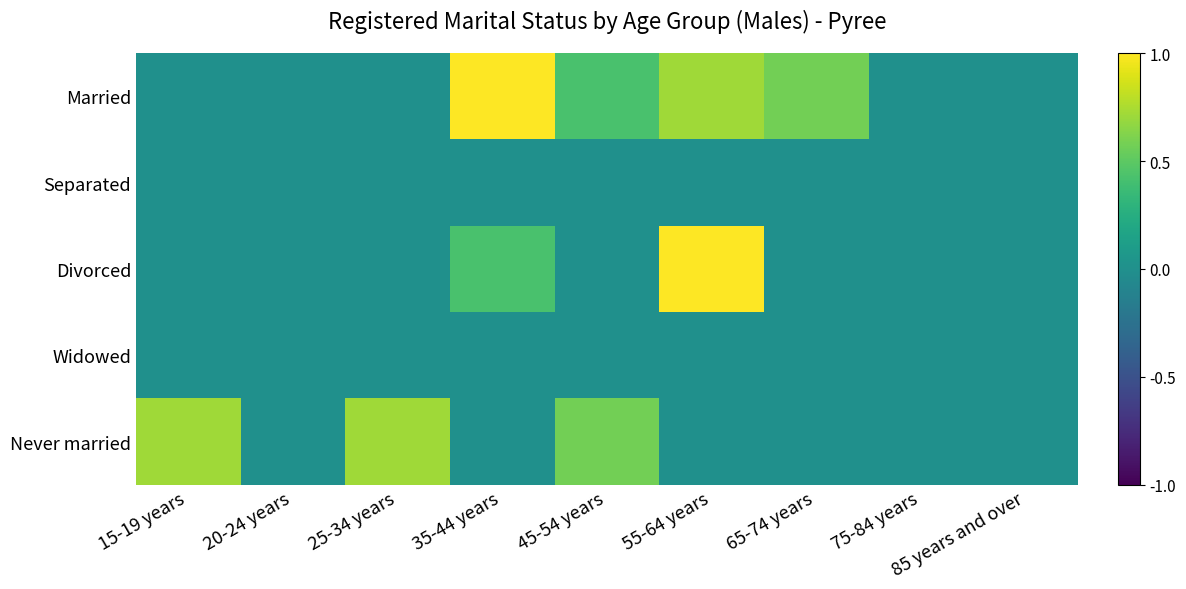

Which has a higher value, 35-44 years or 25-34 years?

35-44 years